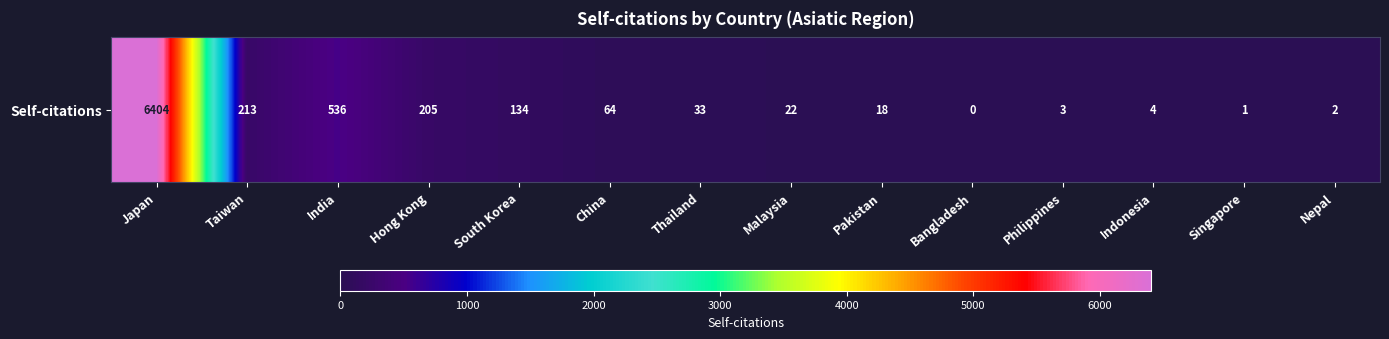

What is the sum of all values?

7639